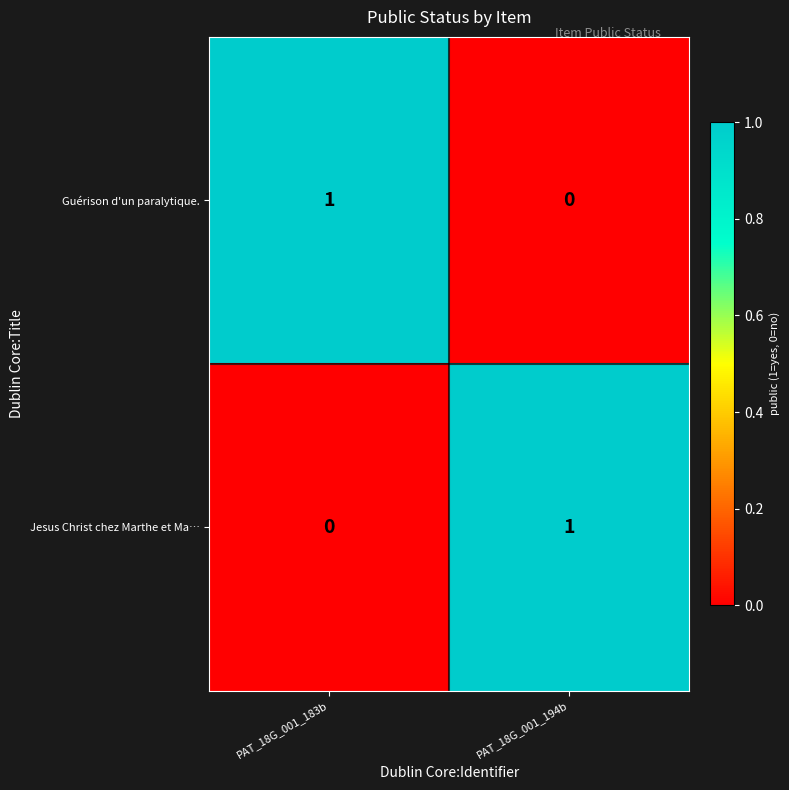

At which label does Jesus Christ chez Marthe et Ma… reach its peak?

PAT_18G_001_194b